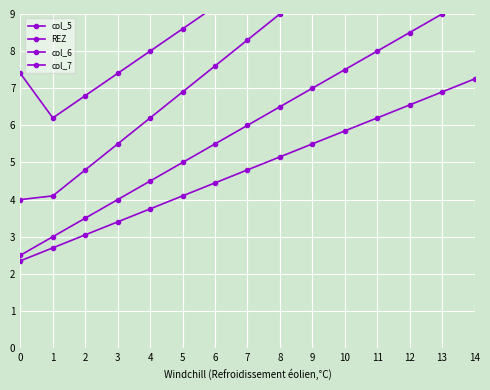

What is the sum of the col_6 values at 13 and 10?

28.0